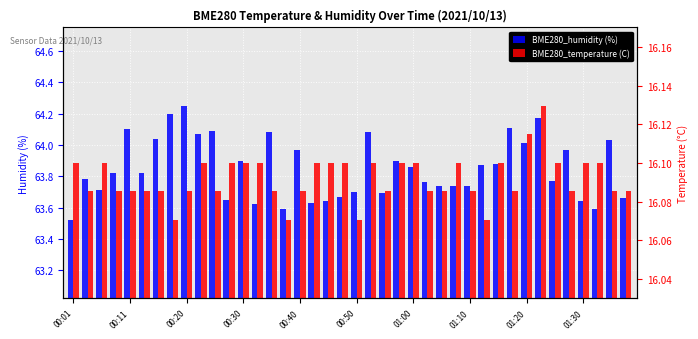

Which series has the largest range (max minus min)?

BME280_humidity (%)